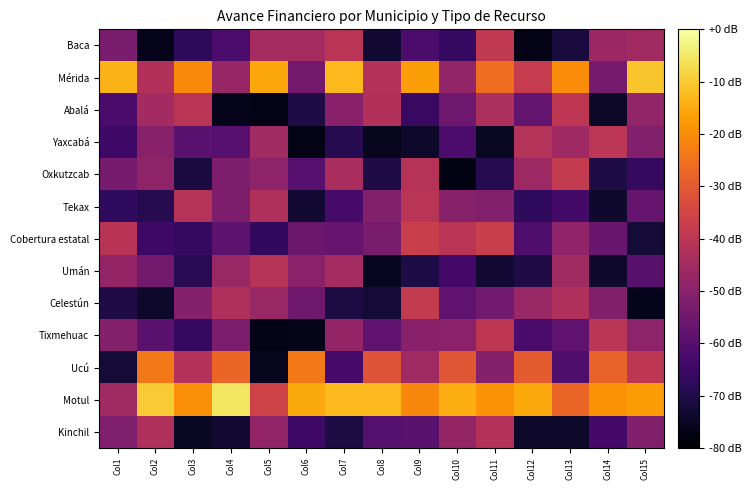

What is the greatest value displayed?

-5.6